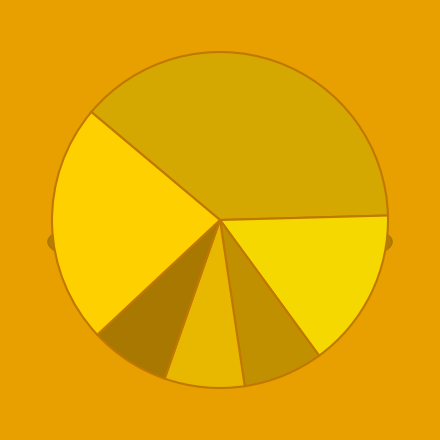

How many slices are in this pie chart?

6